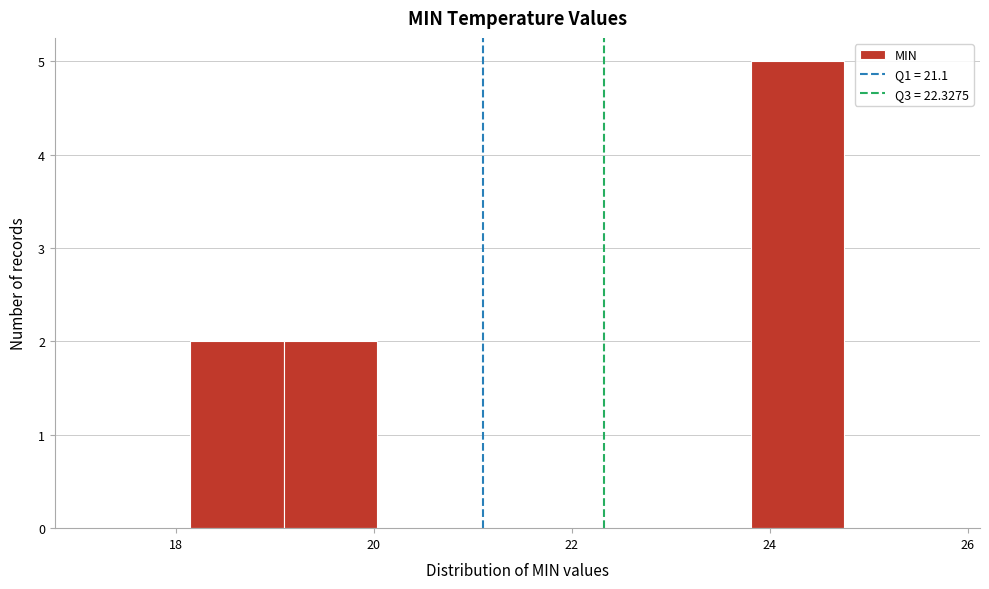

Reading left to right, transcribe this chart: for each bar, give the range it covers on the x-axis and its height. Neither the bar edges nor the heights are printed on the chart, so give them approximately, as read against the axes.

17.2 to 18.2: 0
18.2 to 19.0: 2
19.0 to 20.0: 2
20.0 to 21.0: 0
21.0 to 22.0: 0
22.0 to 22.8: 0
22.8 to 23.8: 0
23.8 to 24.8: 5
24.8 to 25.8: 0